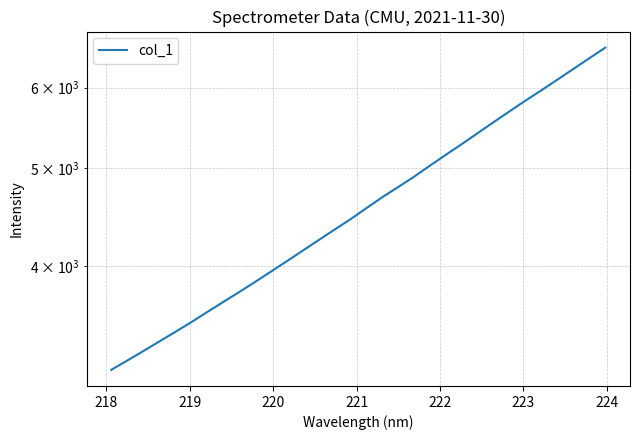

Reading left to right, transcribe all the data shown in this chart.

3162.8	3229.9	3299.7	3372.2	3446.1	3522.7	3605.0	3687.8	3771.6	3859.6	3952.0	4046.4	4144.8	4245.5	4347.8	4451.5	4565.3	4680.3	4790.2	4903.5	5029.1	5154.5	5280.9	5414.7	5551.0	5688.8	5828.7	5967.1	6111.8	6261.9	6415.6	6570.9